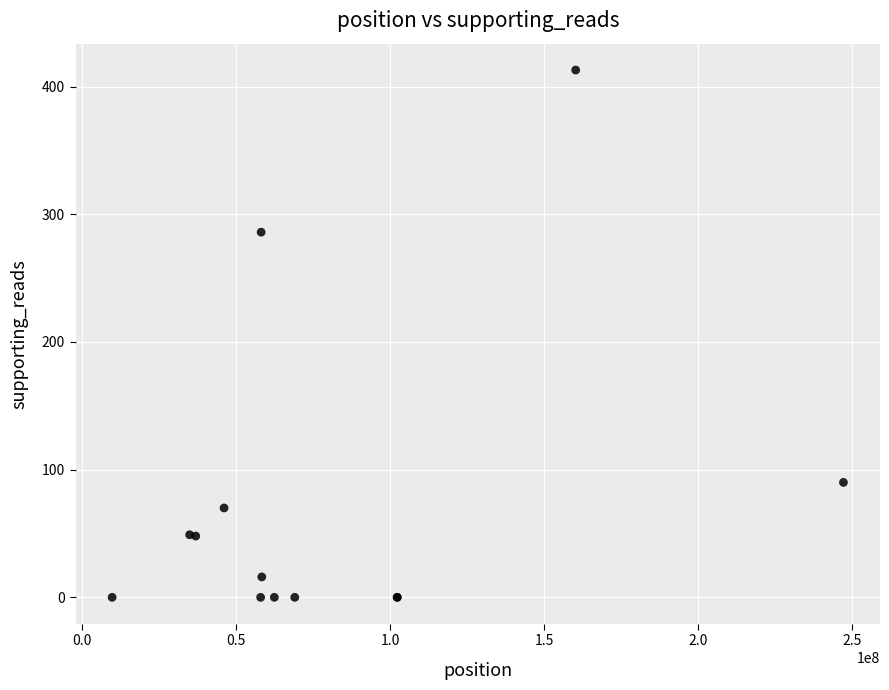

What Y value in the scatter plot is closest to 206?

286